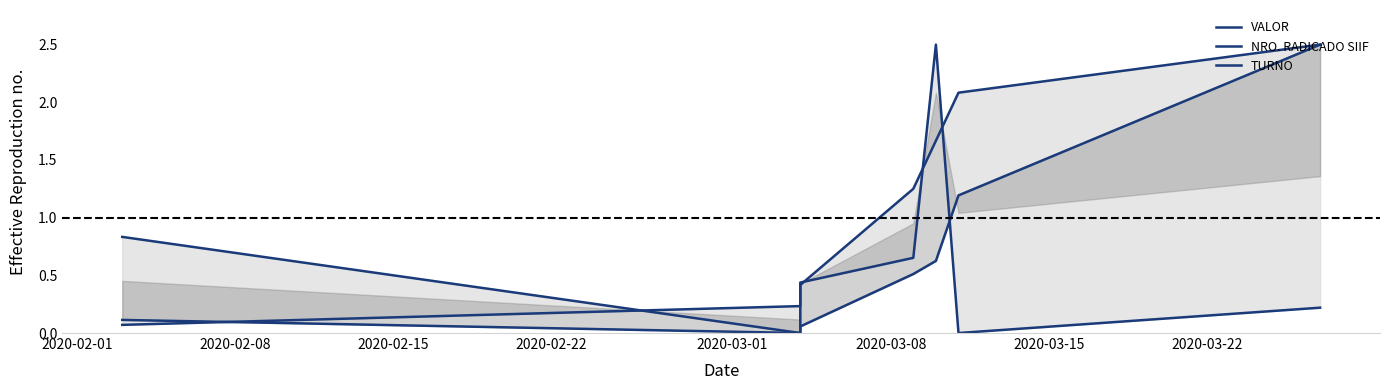

What is the difference between the maximum and minimum values in the NRO. RADICADO SIIF series?

2.5